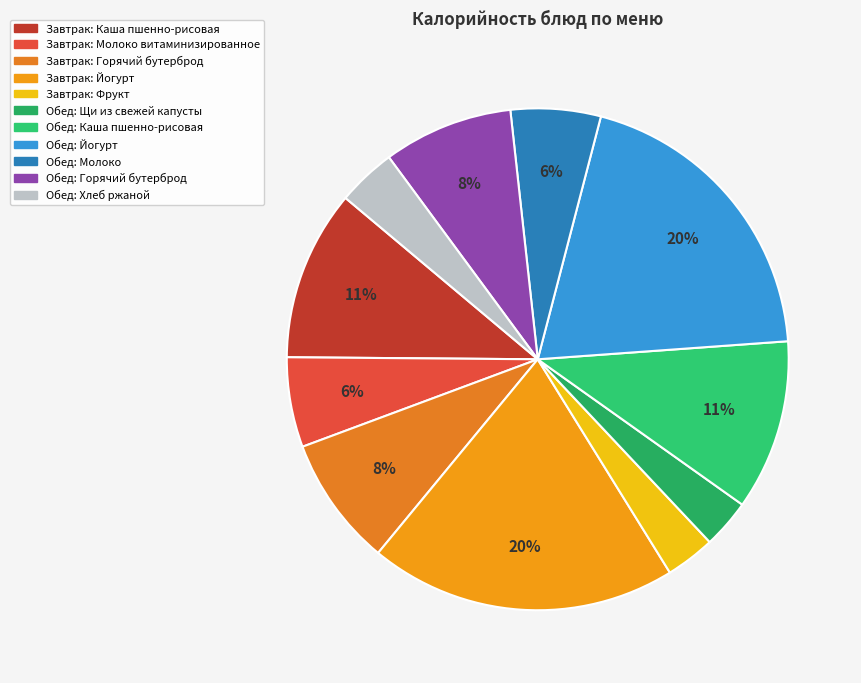

How many slices are in this pie chart?

11